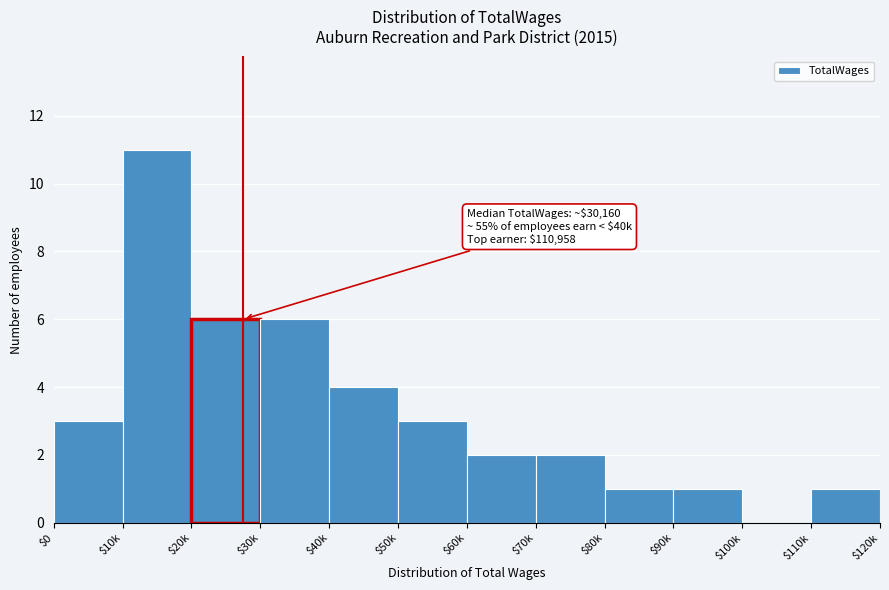

What is the sum of all values?

40